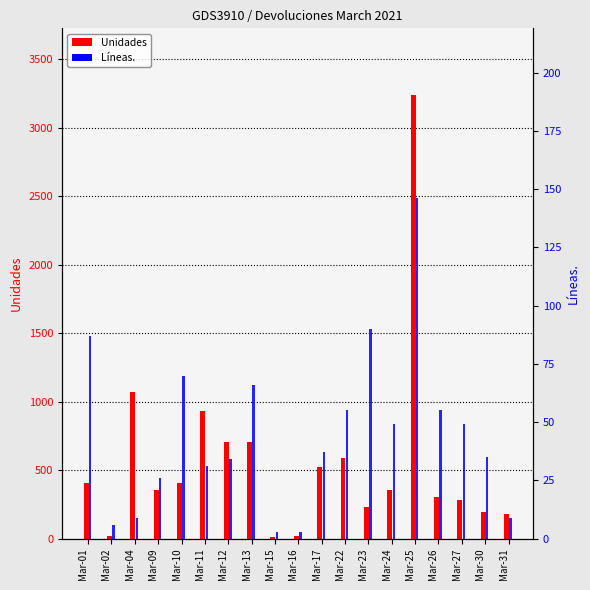

At how many categories does at least one series exceed 2474?

1